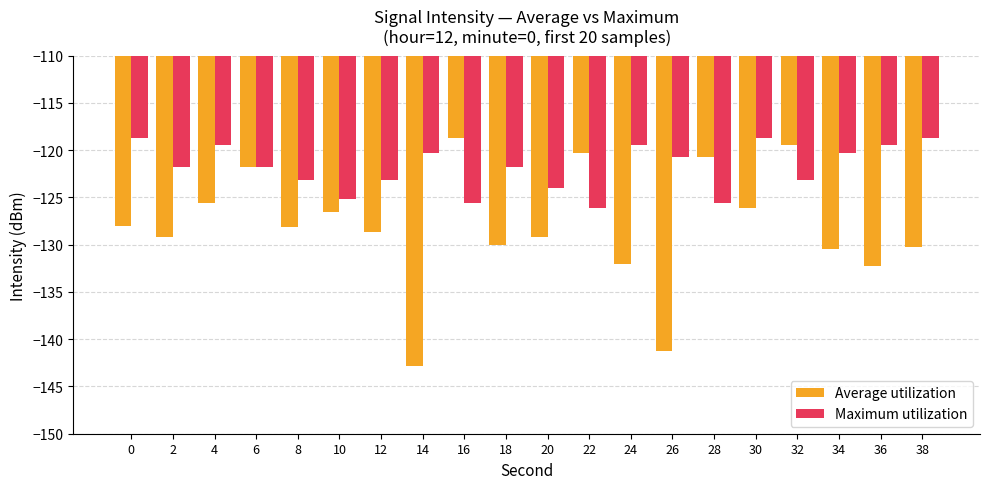

True or false: Maximum utilization has a value of -120.8 at 26.

True